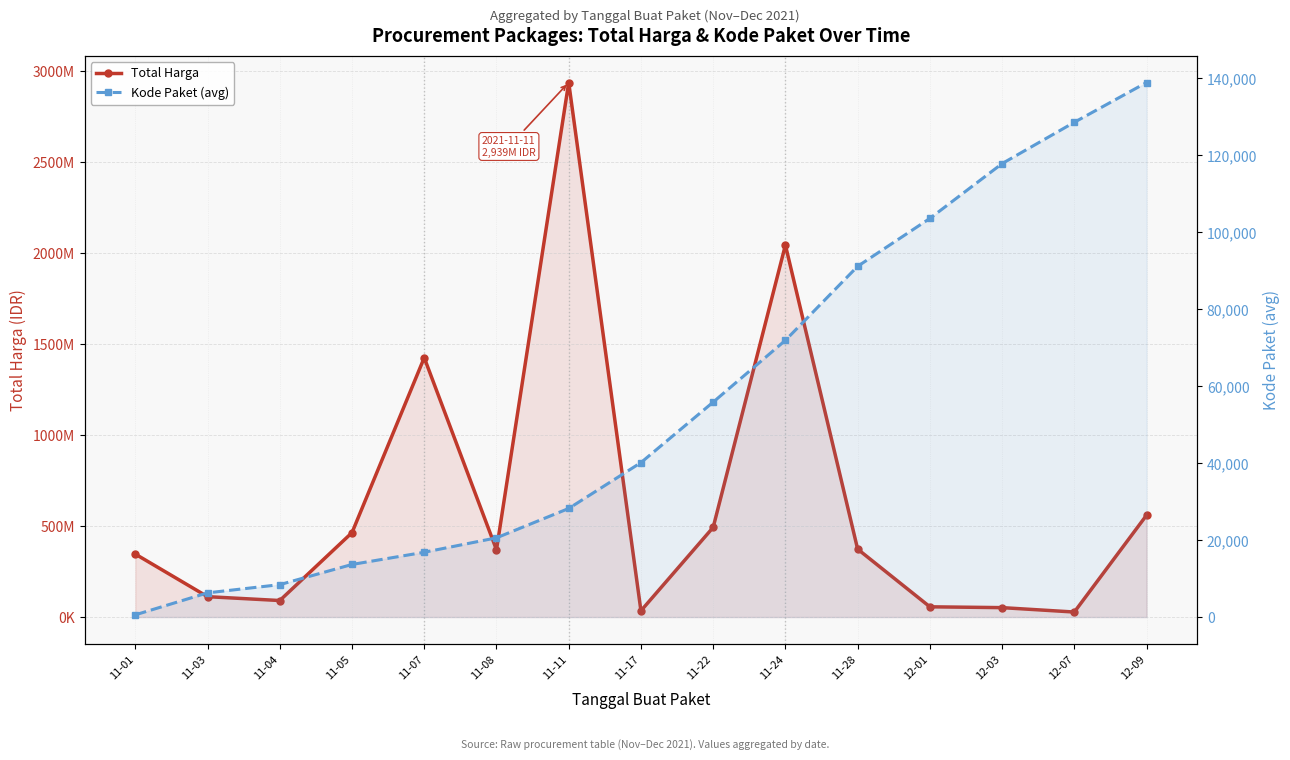

True or false: Kode Paket (avg) and Total Harga intersect in this chart.

False